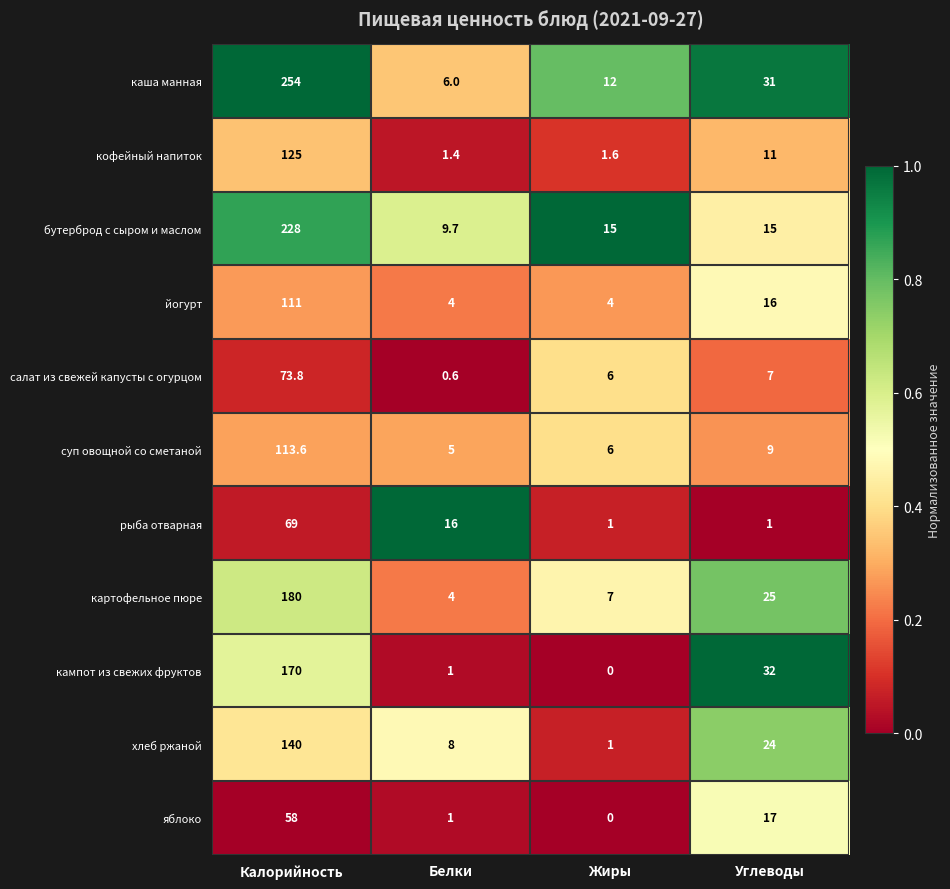

Which label corresponds to the smallest value in the chart?

Жиры